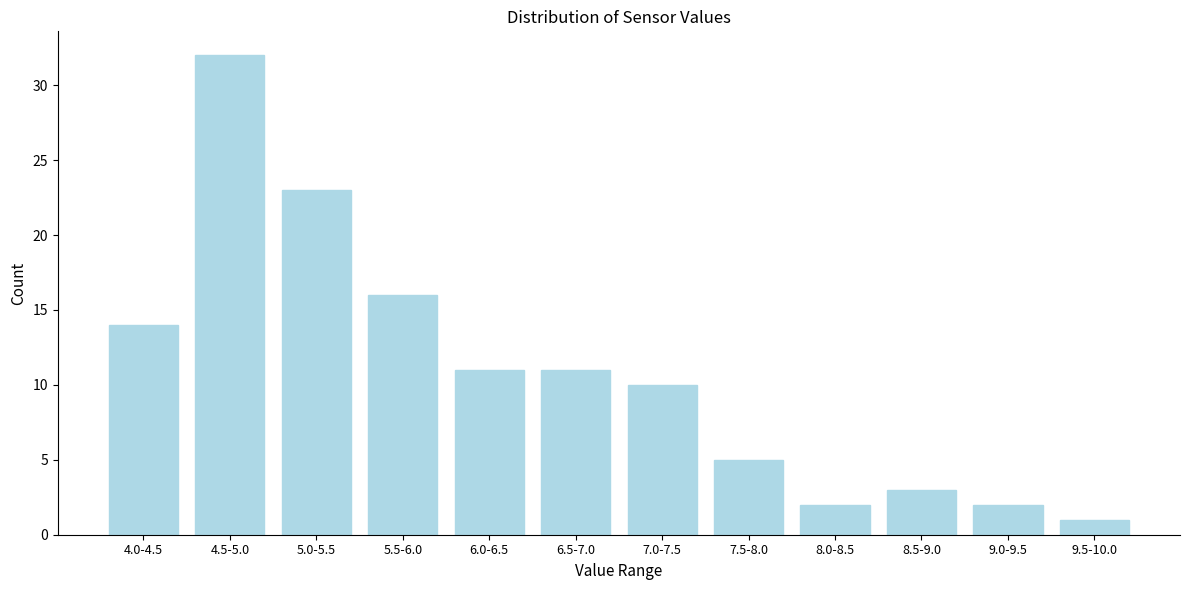

Reading right to left, what are all the values shown in this chart?

1	2	3	2	5	10	11	11	16	23	32	14